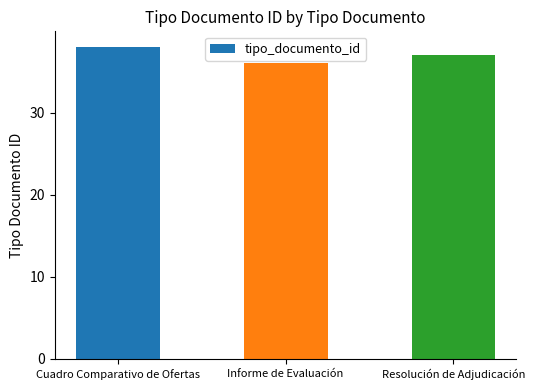

Rank the categories by value from highest to lowest.

Cuadro Comparativo de Ofertas, Resolución de Adjudicación, Informe de Evaluación